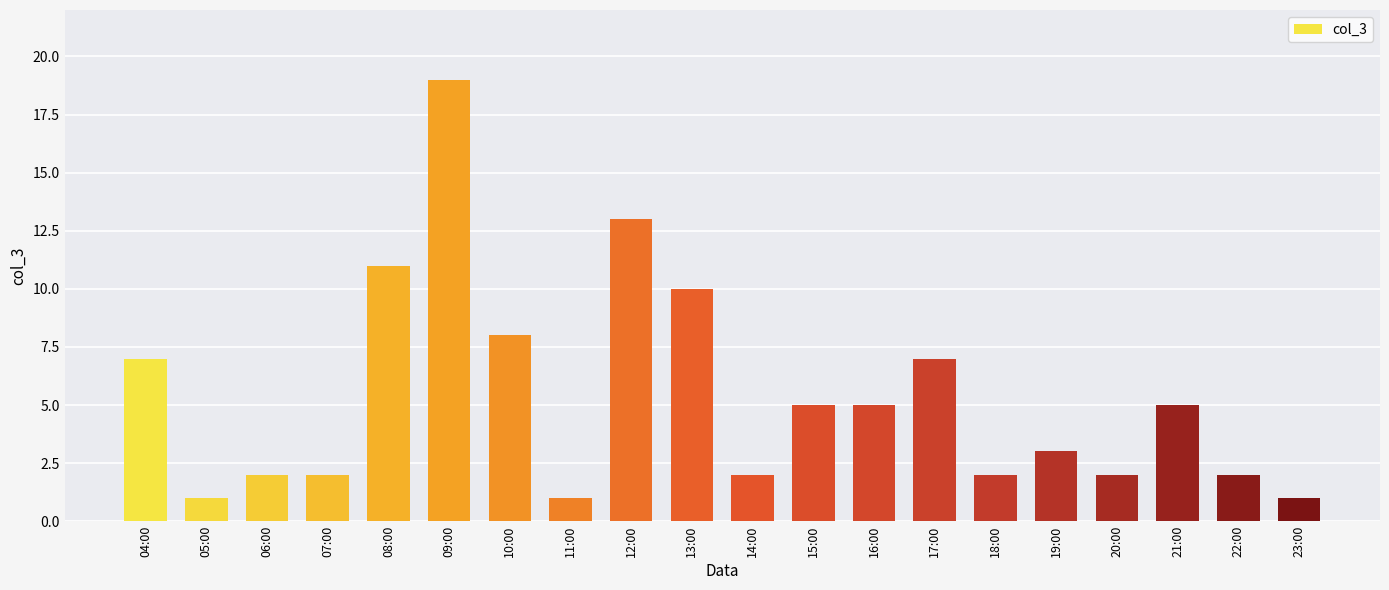

What is the label of the 3rd bar from the left?

06:00